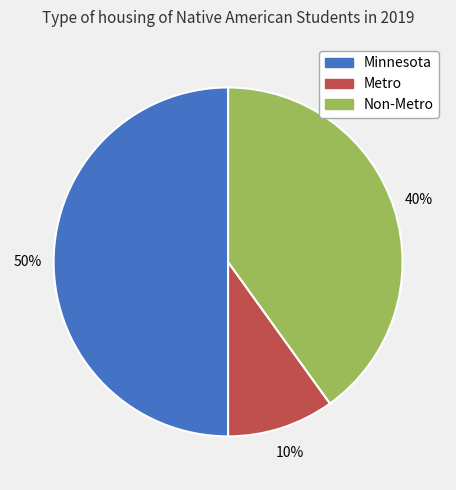

To the nearest percent, what is the difference between the Non-Metro and Minnesota slice percentages?

10%